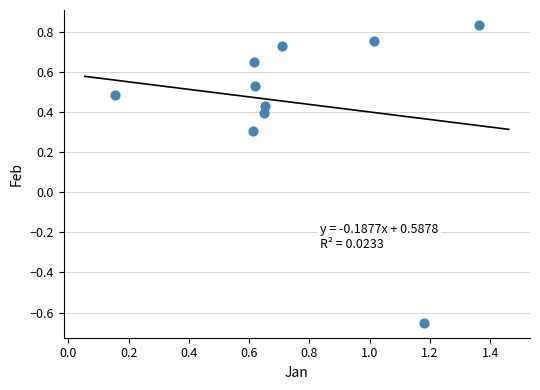

What is the range of X values (max minus min)?

1.2